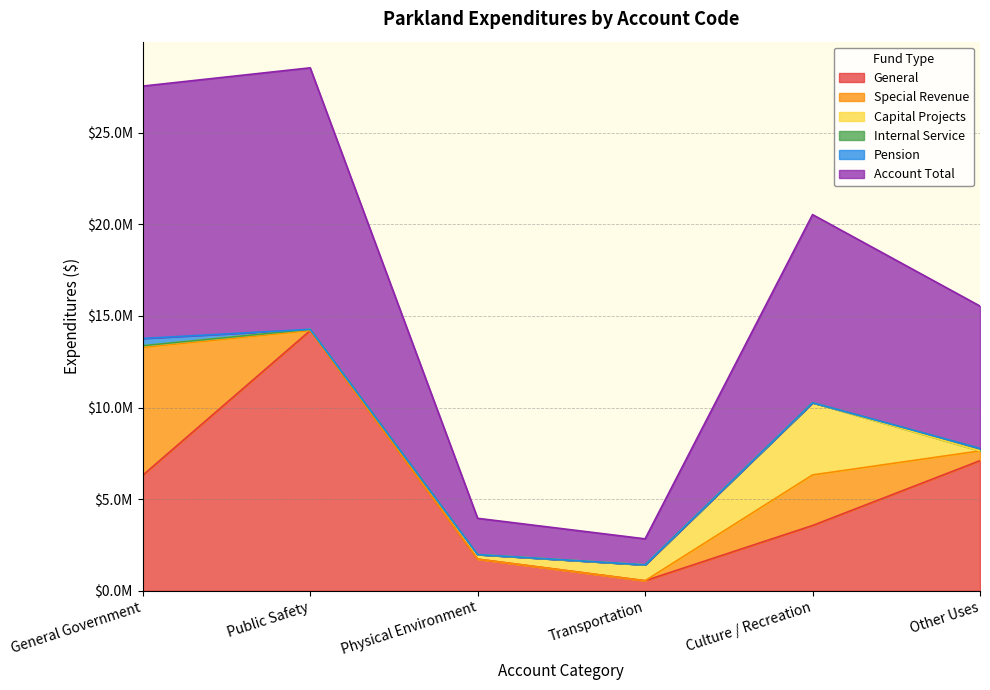

At which label does Capital Projects reach its peak?

Culture / Recreation